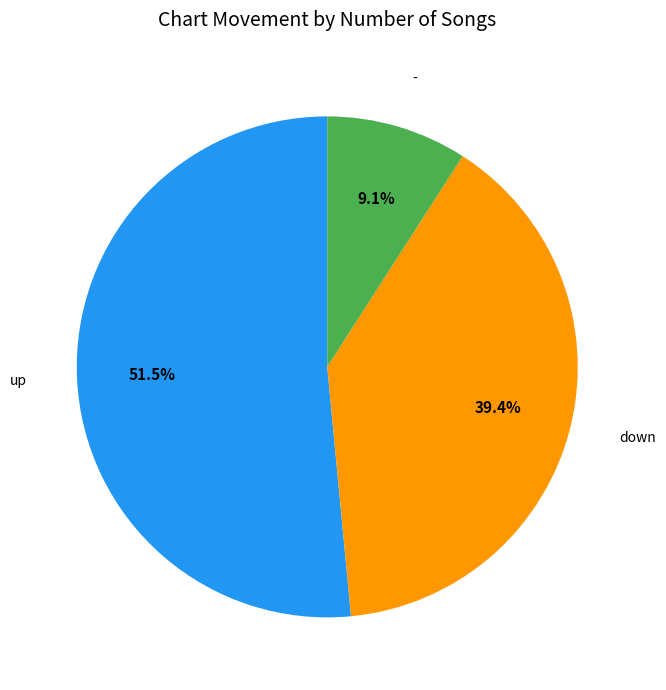

Does any single category account for the majority?

Yes